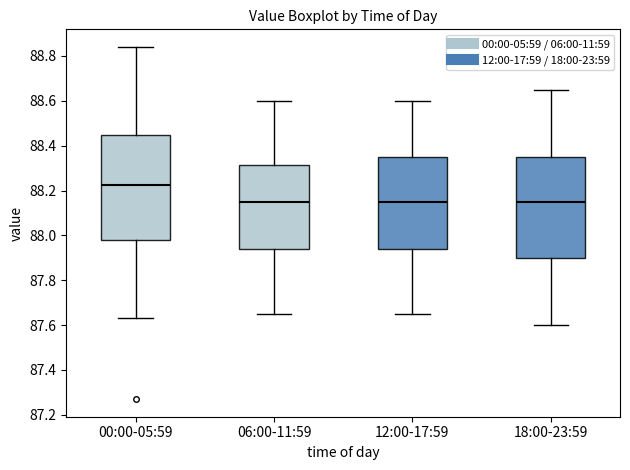

Reading left to right, read every box against the y-axis: the position of its median line, the range the box covers, and the ends of its whiskers. The values are not printed on the chart, so give them approximately, as read against the axis.

00:00-05:59: median 88.22, box 87.98 to 88.44, whiskers 87.64 to 88.84
06:00-11:59: median 88.16, box 87.94 to 88.32, whiskers 87.66 to 88.60
12:00-17:59: median 88.16, box 87.94 to 88.36, whiskers 87.66 to 88.60
18:00-23:59: median 88.16, box 87.90 to 88.36, whiskers 87.60 to 88.66